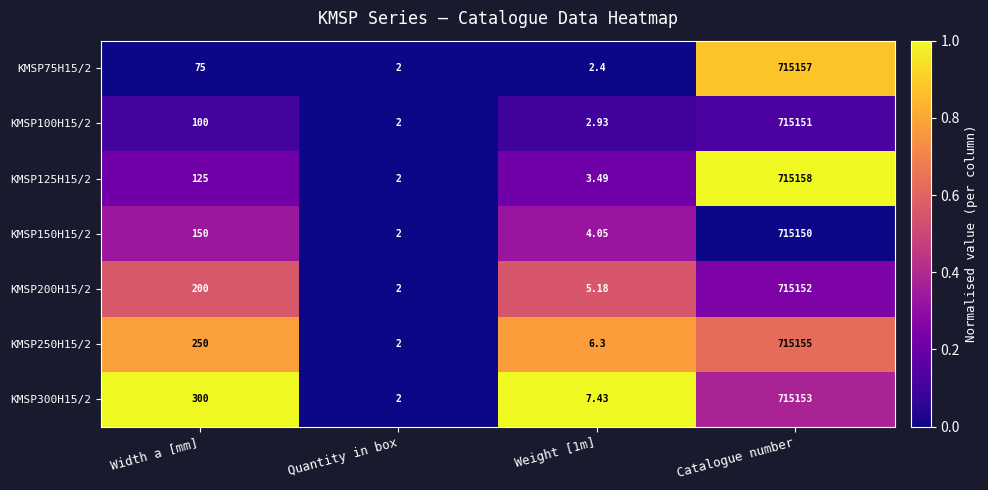

Which series has the largest total across all categories?

KMSP300H15/2